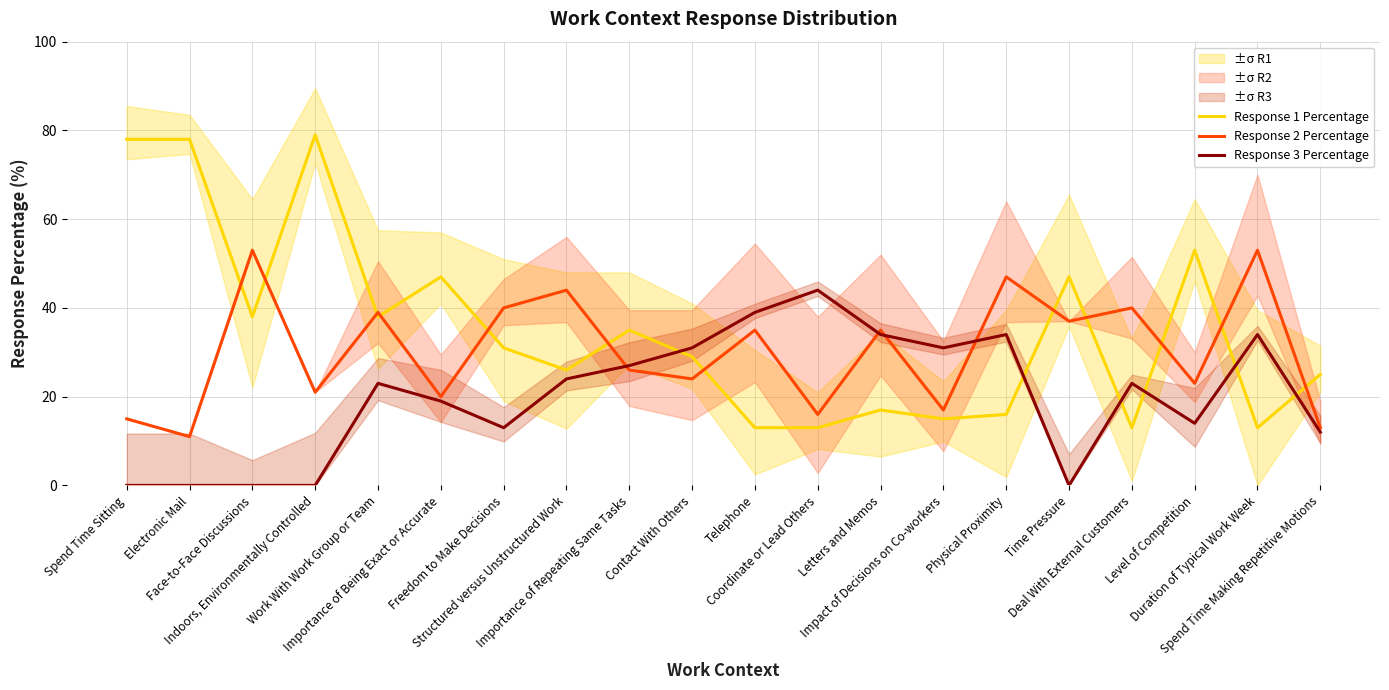

At which label does Response 3 Percentage first exceed 23?

Structured versus Unstructured Work